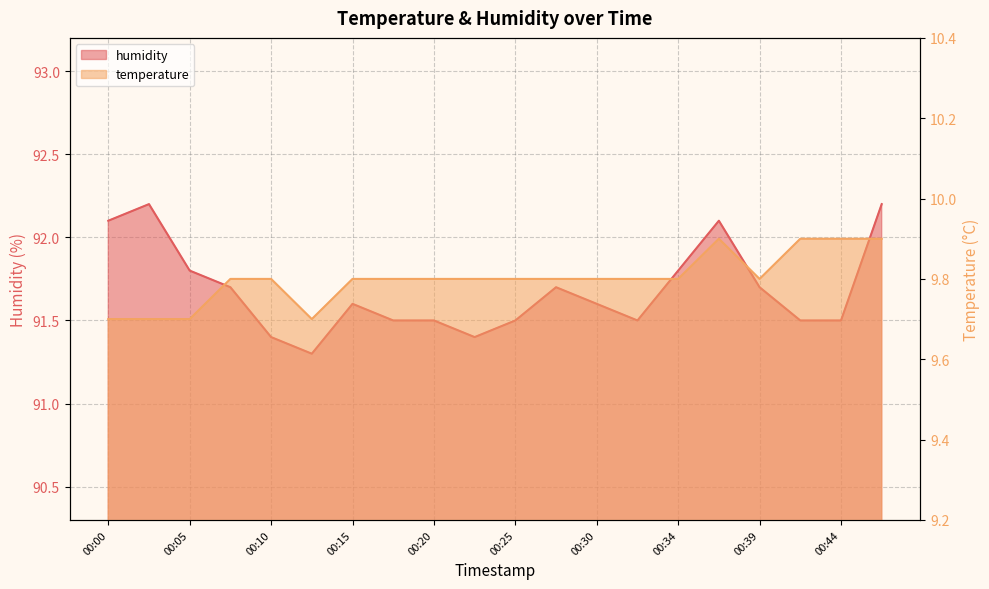

Which series changed the most between 00:08 and 00:10?

humidity